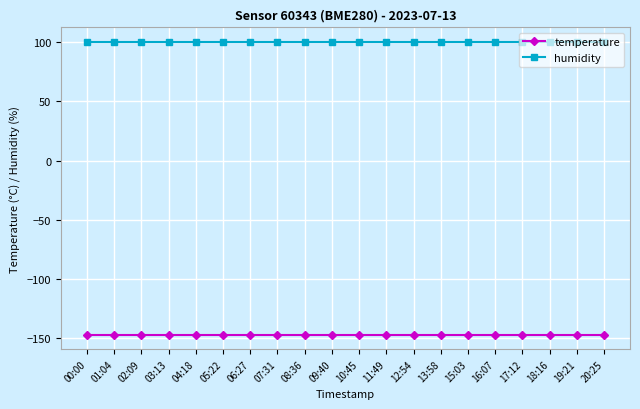

How many categories are shown in the chart?

20